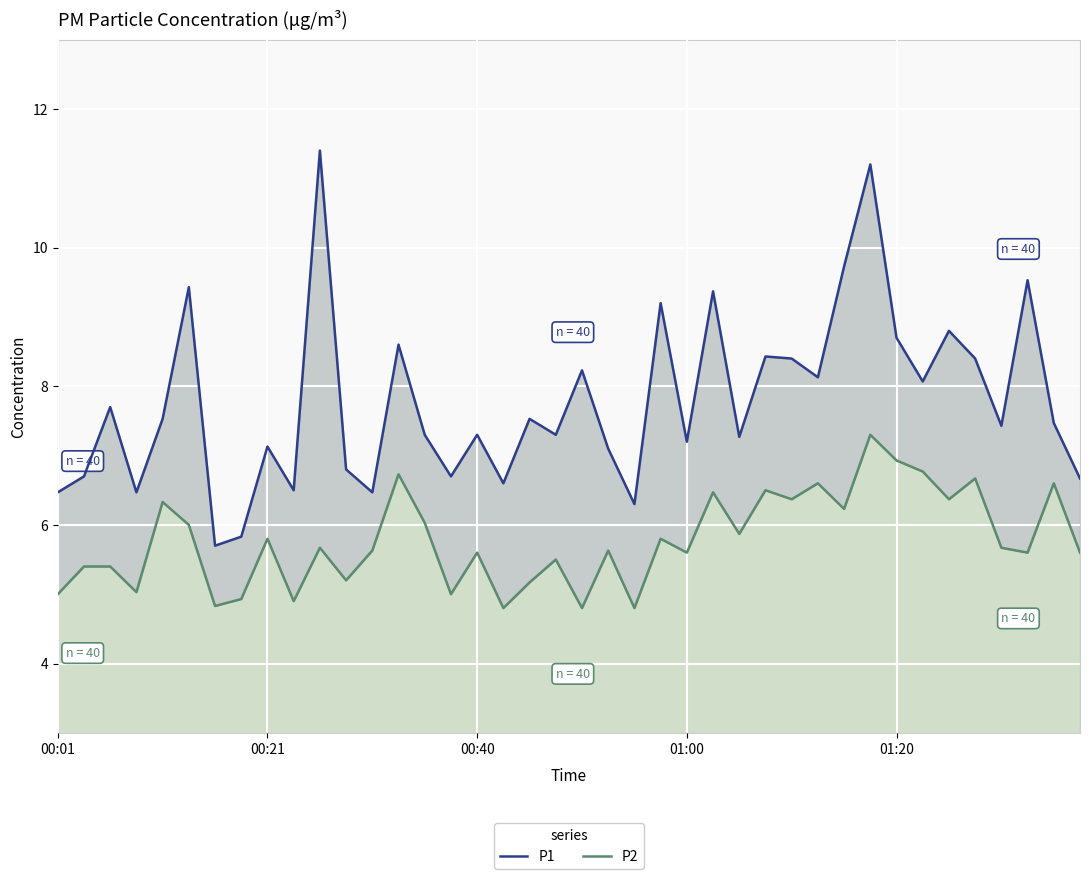

Rank the series by their maximum value, from highest to lowest.

P1, P2